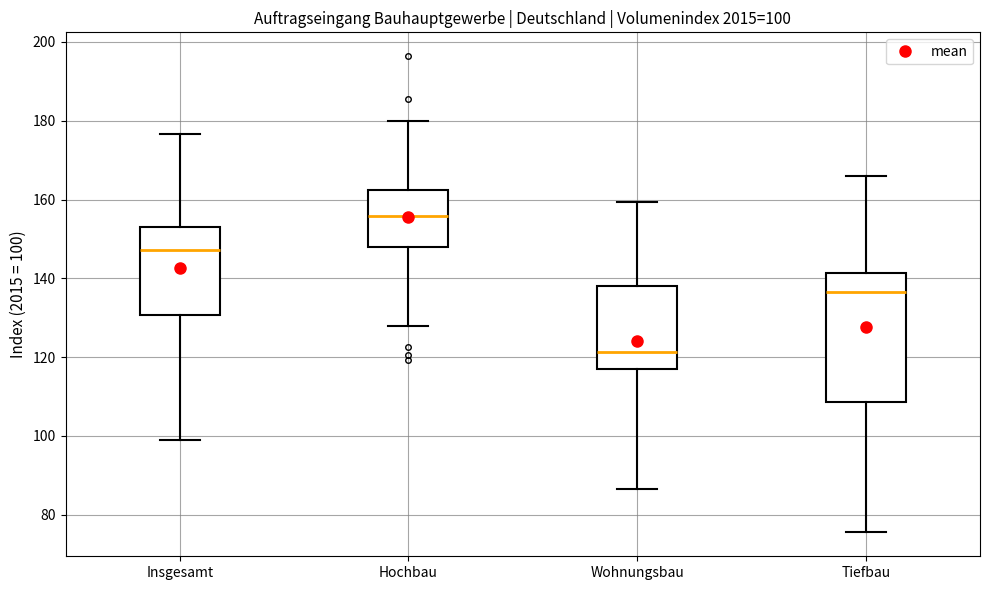

Which box's median line is the lowest?

Wohnungsbau